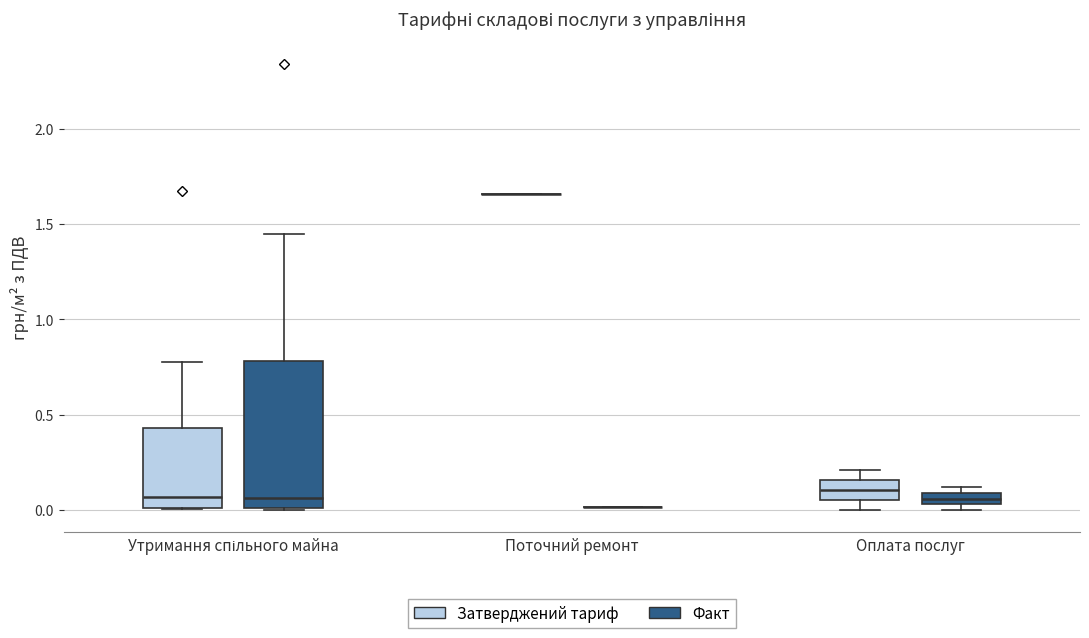

Where is the lower edge of the box for Утримання спільного майна (Факт) on the y-axis? The values are not printed on the chart, so give them approximately, as read against the axis.

0.00